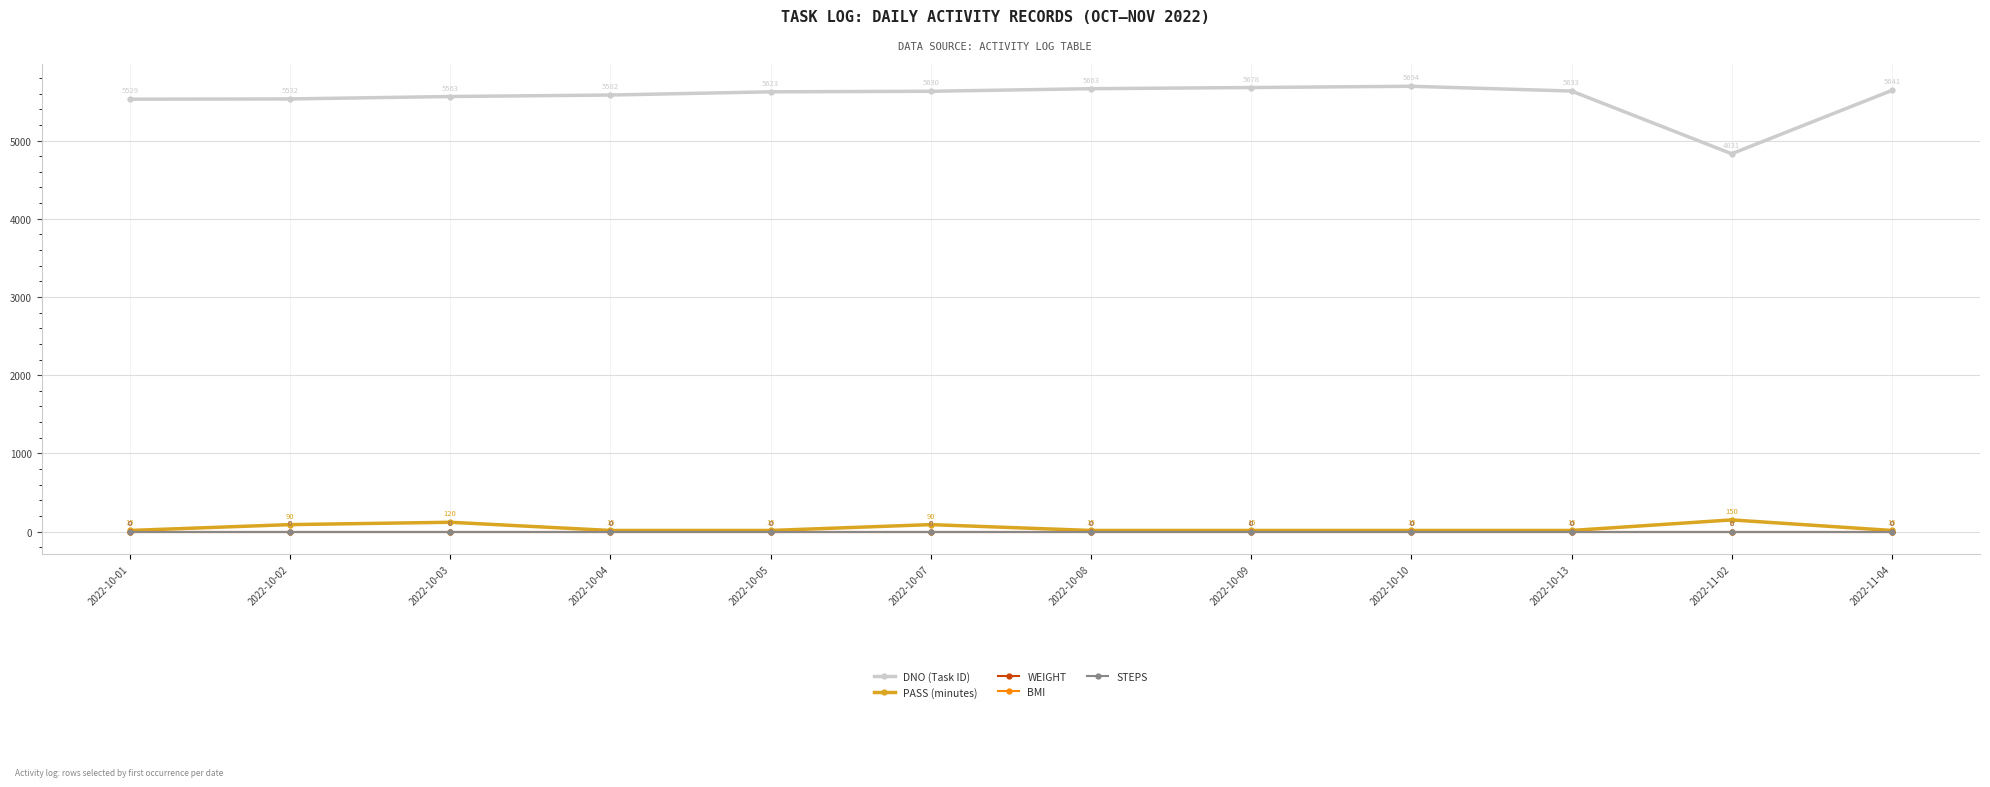

Reading left to right, what are all the values shown in this chart?

DNO (Task ID): 5529	5532	5563	5582	5623	5630	5663	5678	5694	5633	4831	5641
PASS (minutes): 15	90	120	15	15	90	15	15	15	15	150	15
WEIGHT: 0	0	0	0	0	0	0	0	0	0	0	0
BMI: 0	0	0	0	0	0	0	0	0	0	0	0
STEPS: 0	0	0	0	0	0	0	0	0	0	0	0